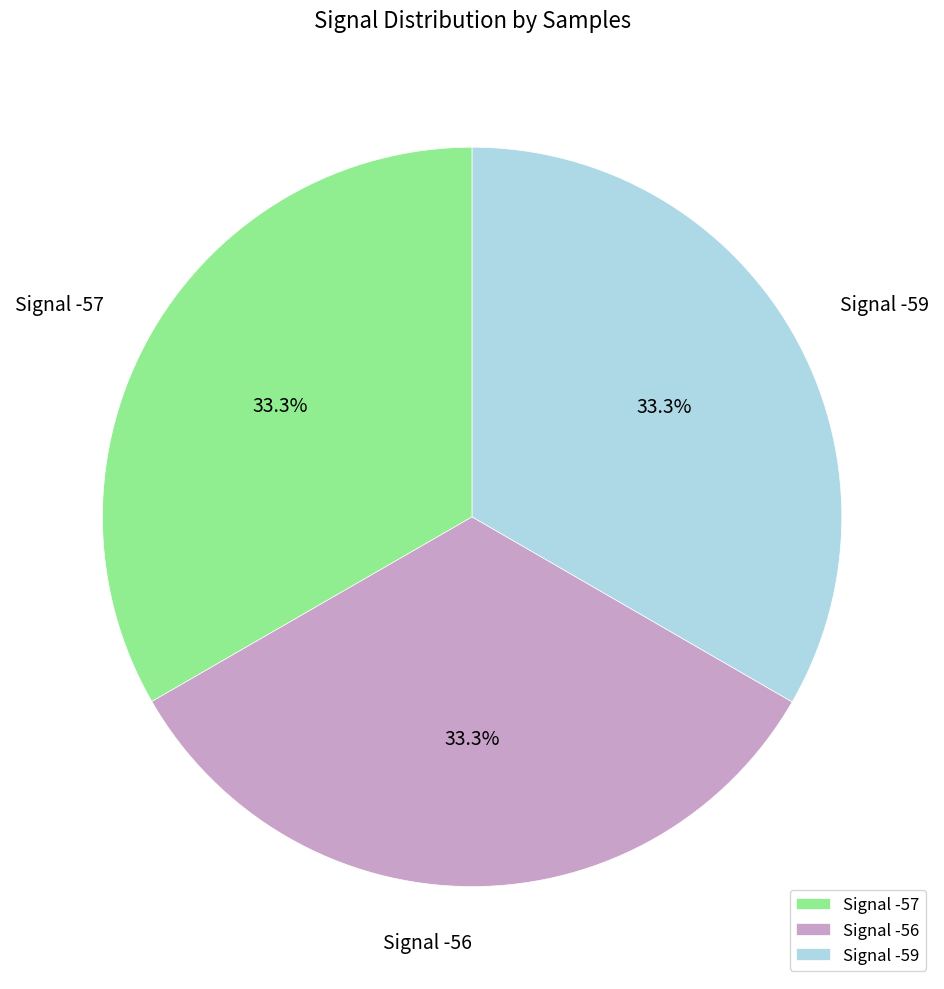

How many slices are in this pie chart?

3